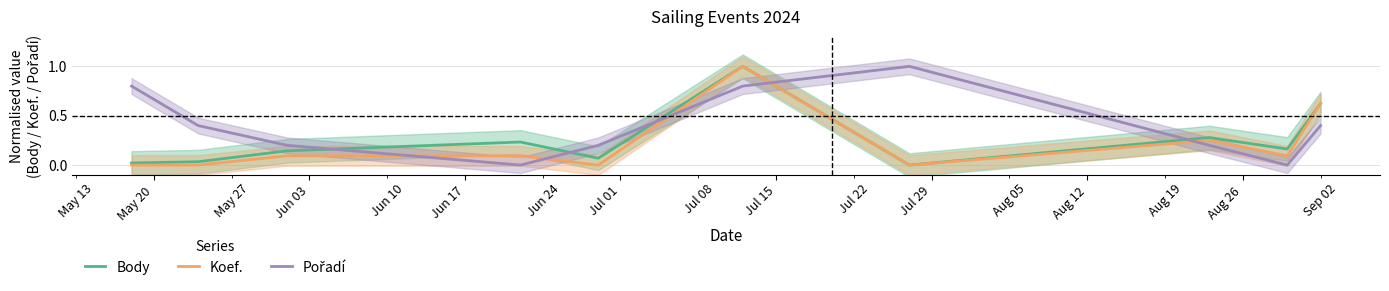

Is it true that Koef. equals 0.1 at Jul 01?

True